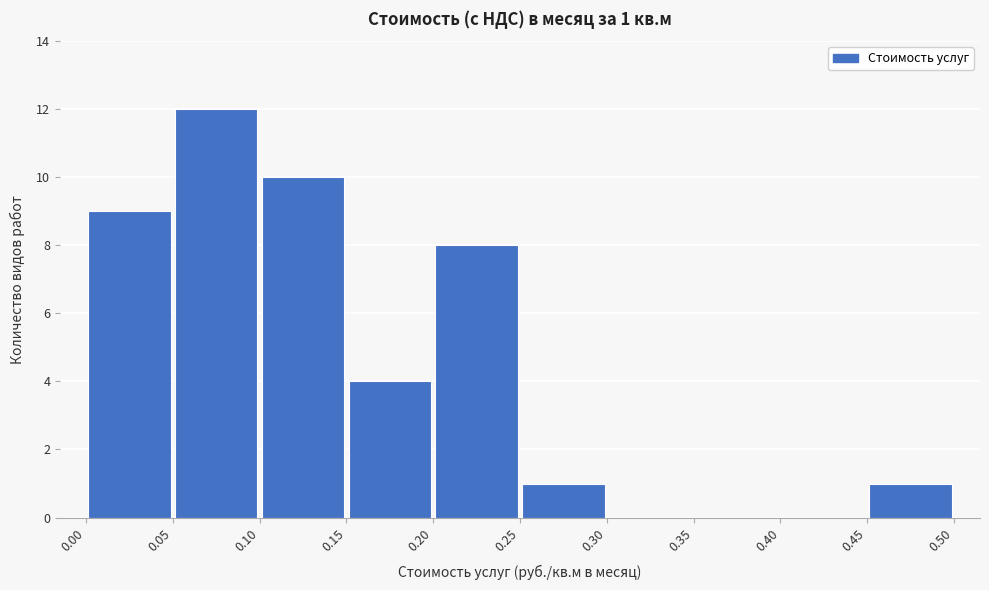

Over which range of the x-axis is the bar tallest?

0.05 to 0.10